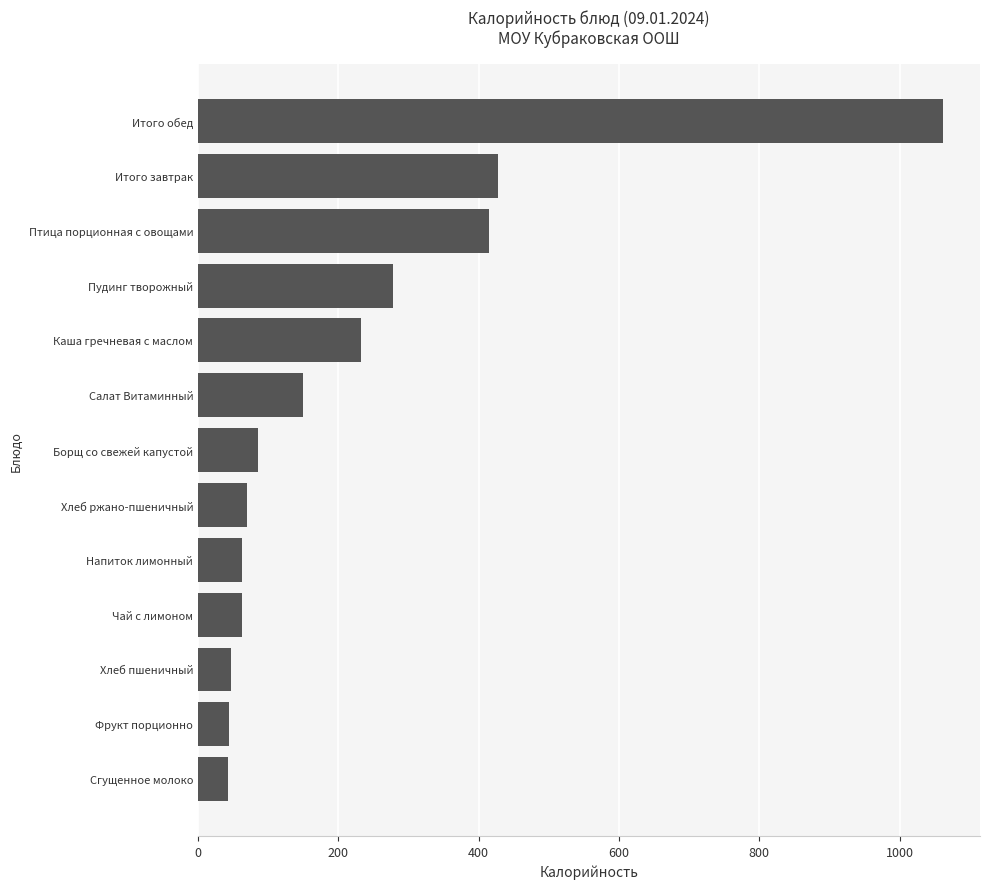

Approximately how many times larger is the value at Напиток лимонный compared to Борщ со свежей капустой?

0.7